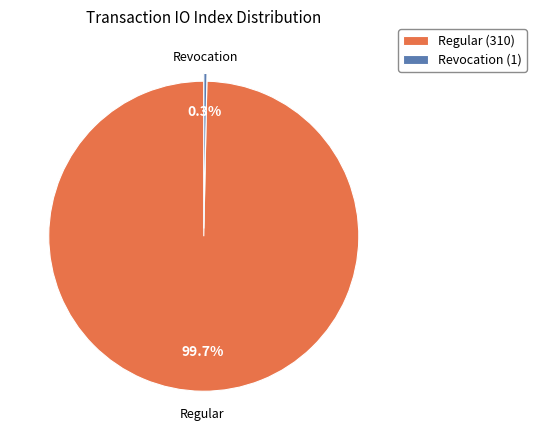

Does any single category account for the majority?

Yes